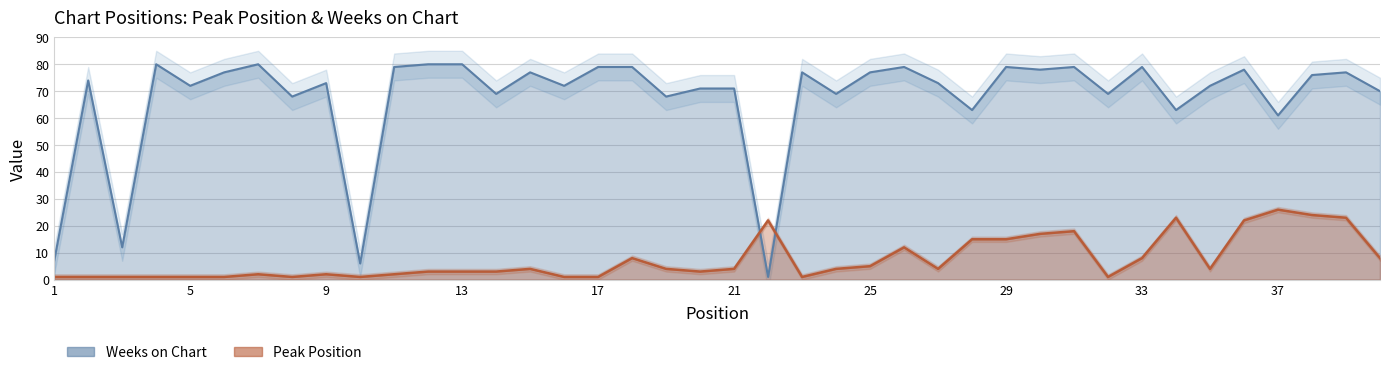

Rank the series by their average value, from highest to lowest.

Weeks on Chart, Peak Position